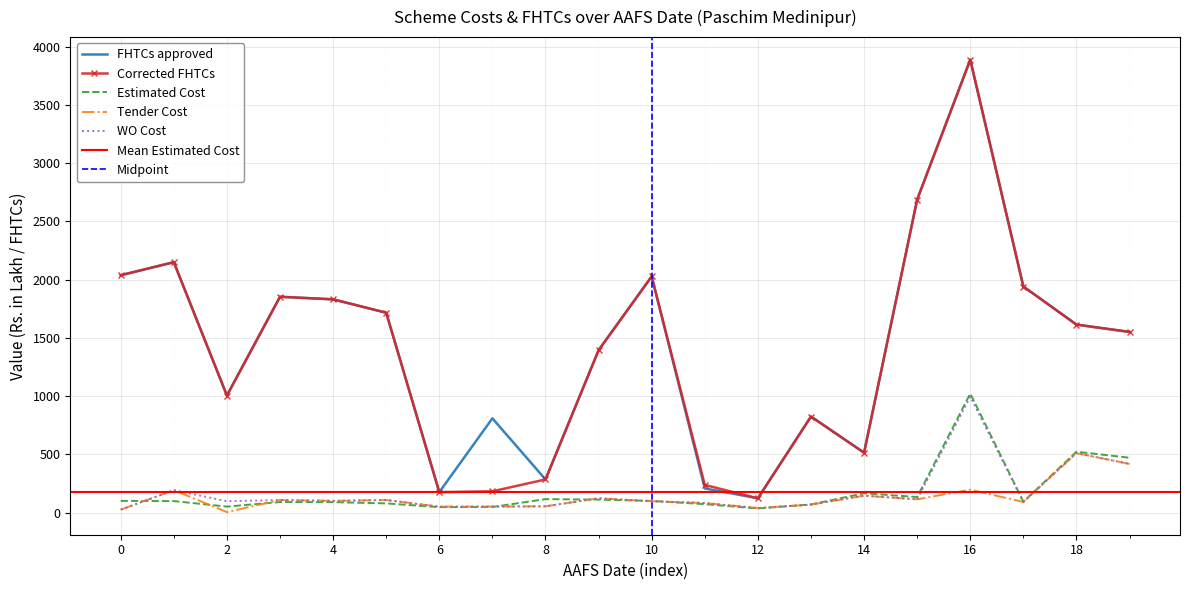

What is the highest value of the FHTCs approved series?

3889.0